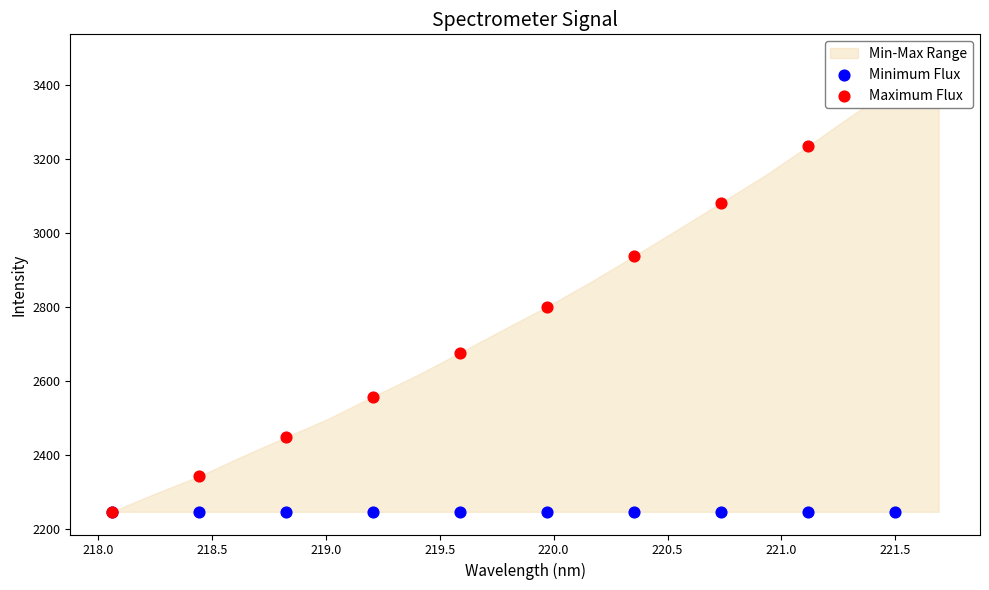

Which series contains the lowest Y value?

Minimum Flux